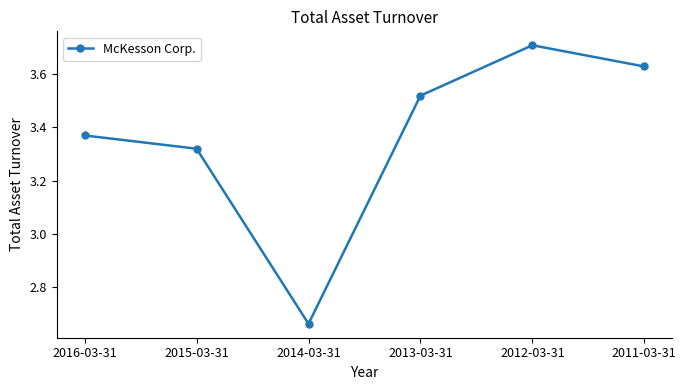

List the labels in order of value, largest first.

2012-03-31, 2011-03-31, 2013-03-31, 2016-03-31, 2015-03-31, 2014-03-31